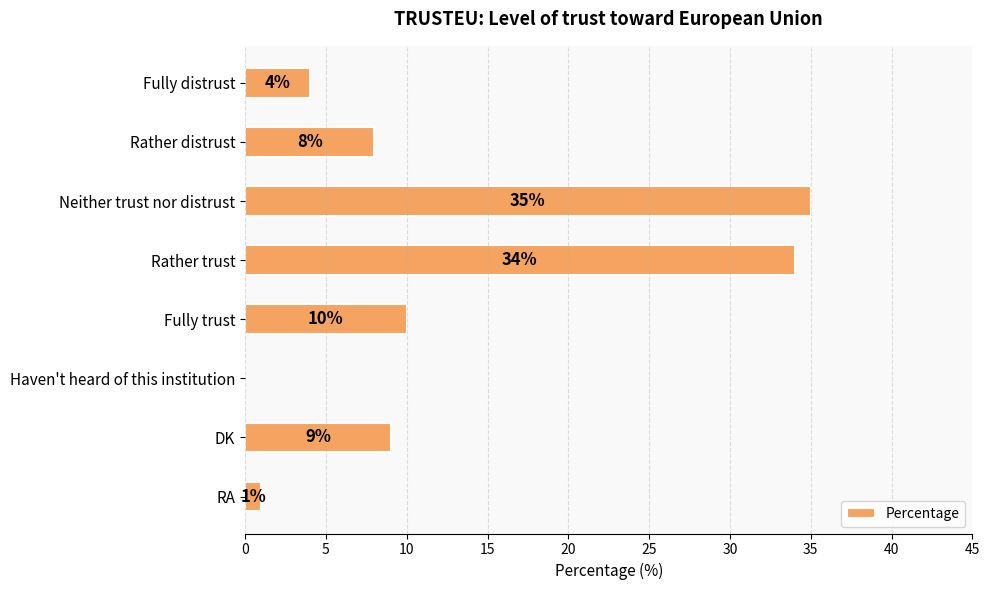

Between Haven't heard of this institution and Rather trust, which is larger?

Rather trust